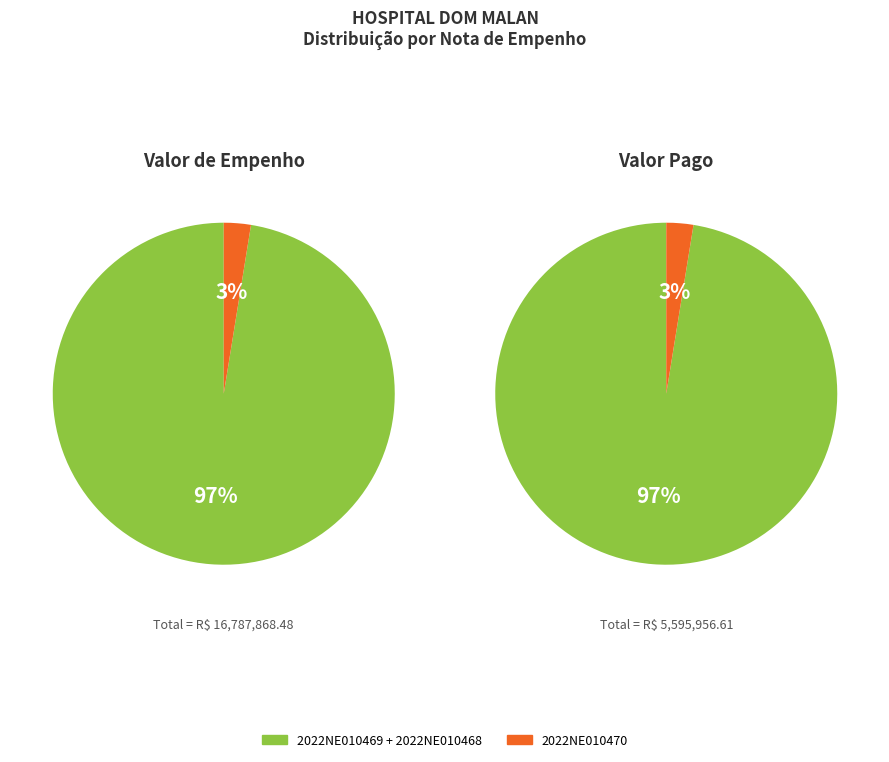

Is 2022NE010469 the majority of the pie?

No